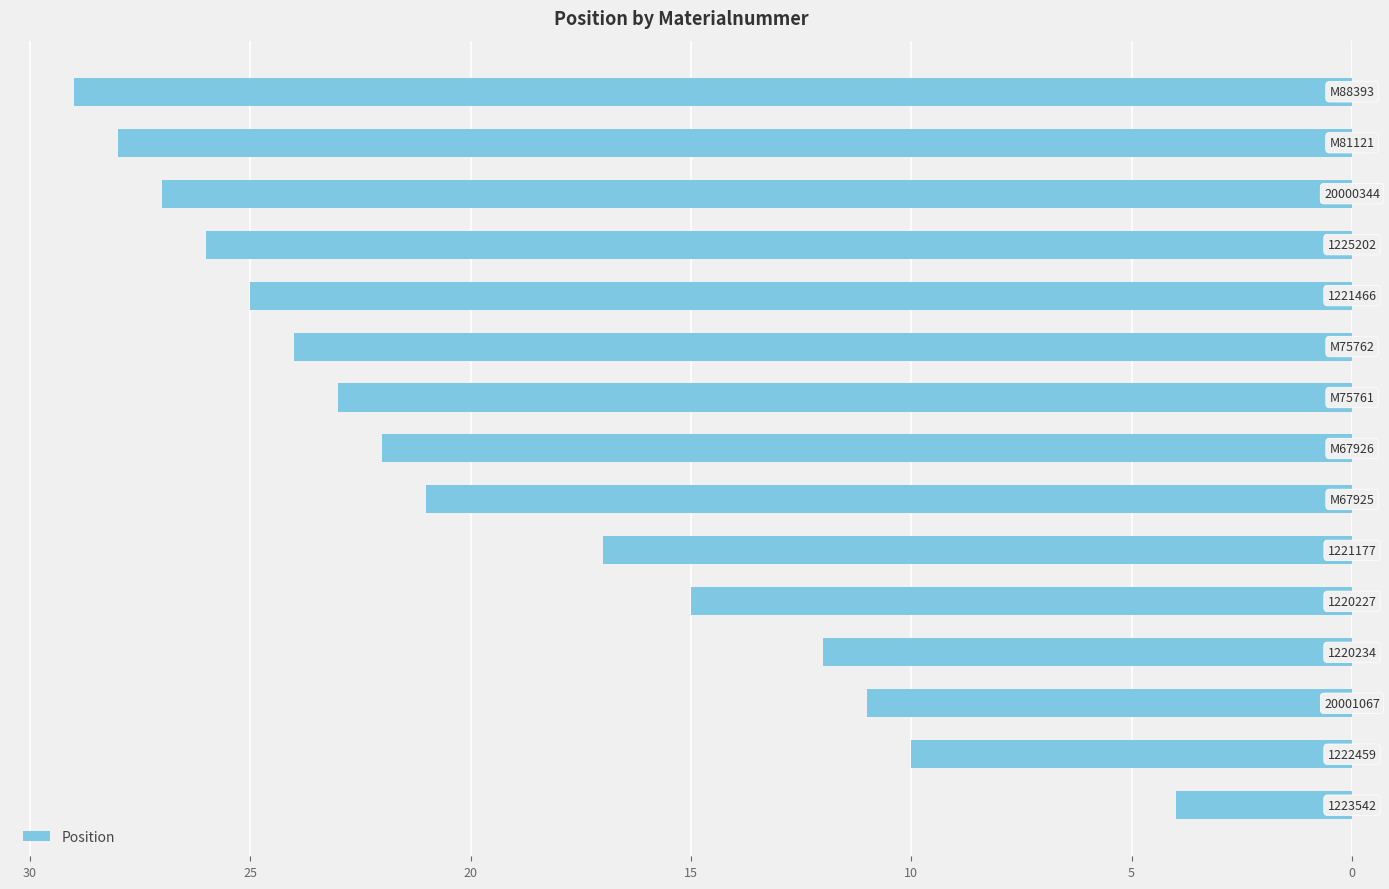

What is the greatest value displayed?

29